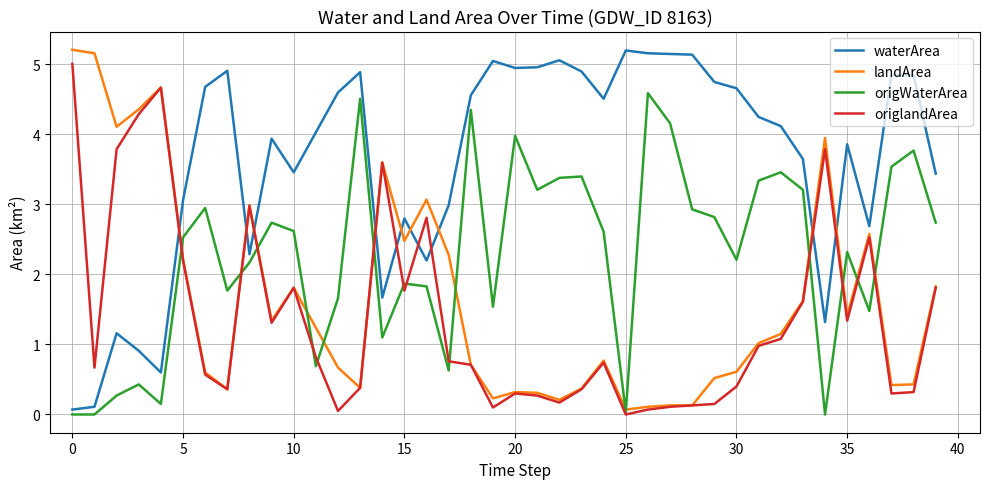

What is the greatest value displayed?

5.2